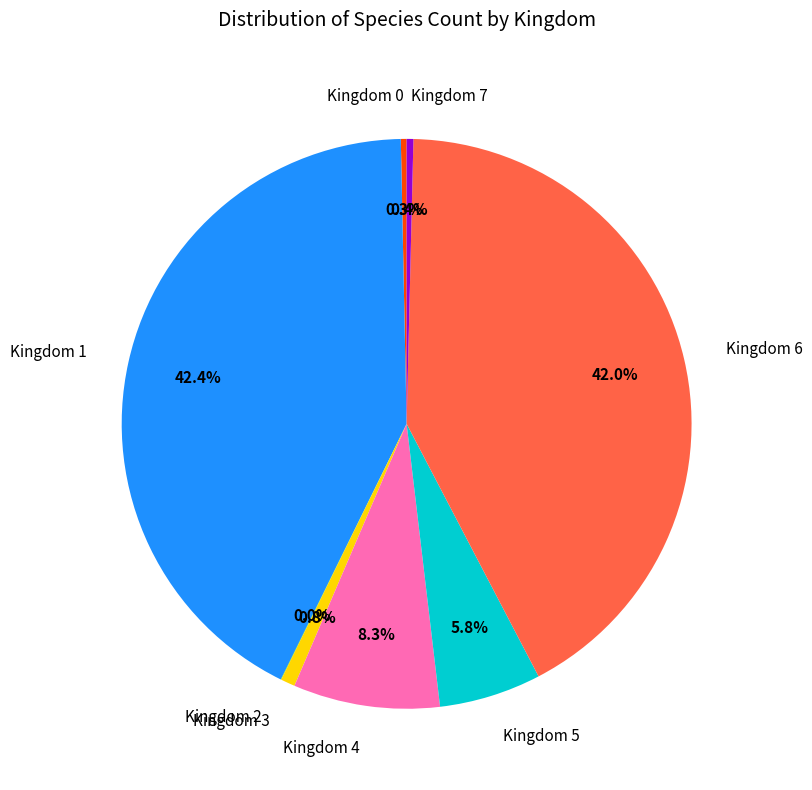

Do Kingdom 5 and Kingdom 1 together represent more than half of the pie?

No